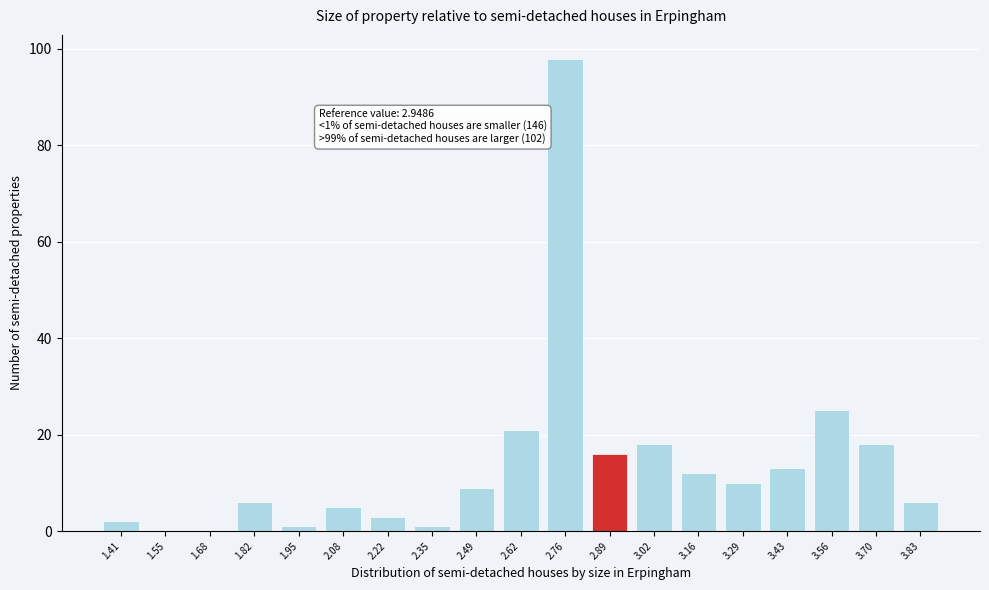

Reading right to left, transcribe all the data shown in this chart.

3.83=6	3.70=18	3.56=25	3.43=13	3.29=10	3.16=12	3.02=18	2.89=16	2.76=98	2.62=21	2.49=9	2.35=1	2.22=3	2.08=5	1.95=1	1.82=6	1.68=0	1.55=0	1.41=2